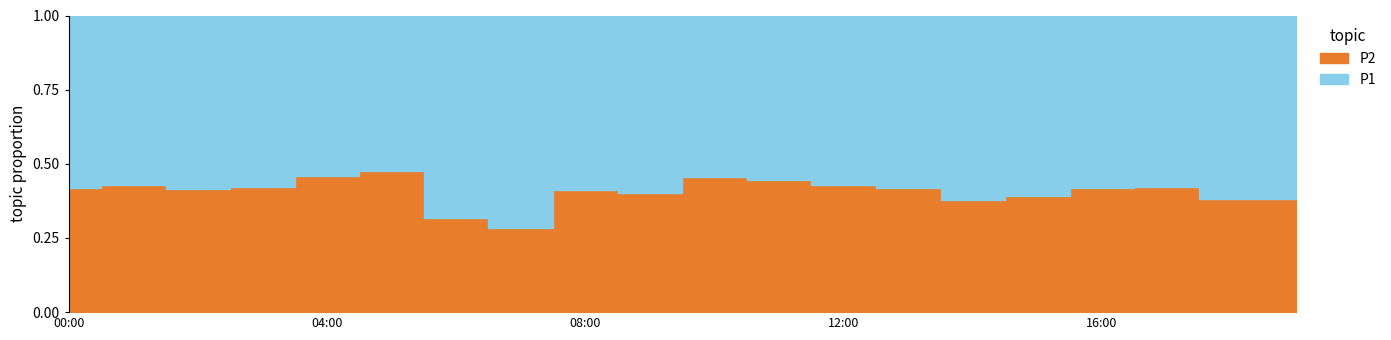

Does the chart have visible grid lines?

No